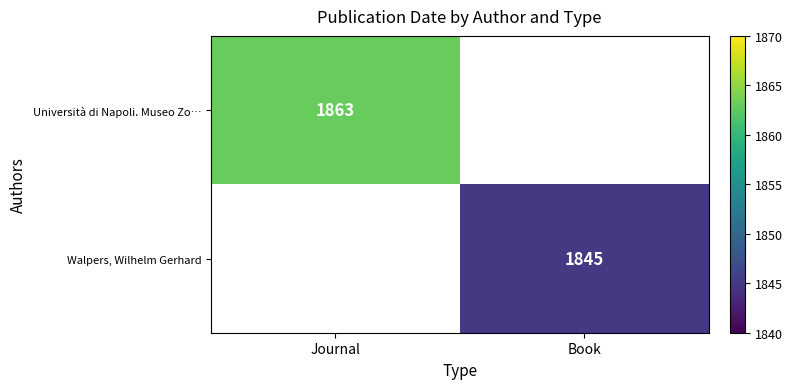

The value of Walpers, Wilhelm Gerhard at Book is 759. True or false?

False